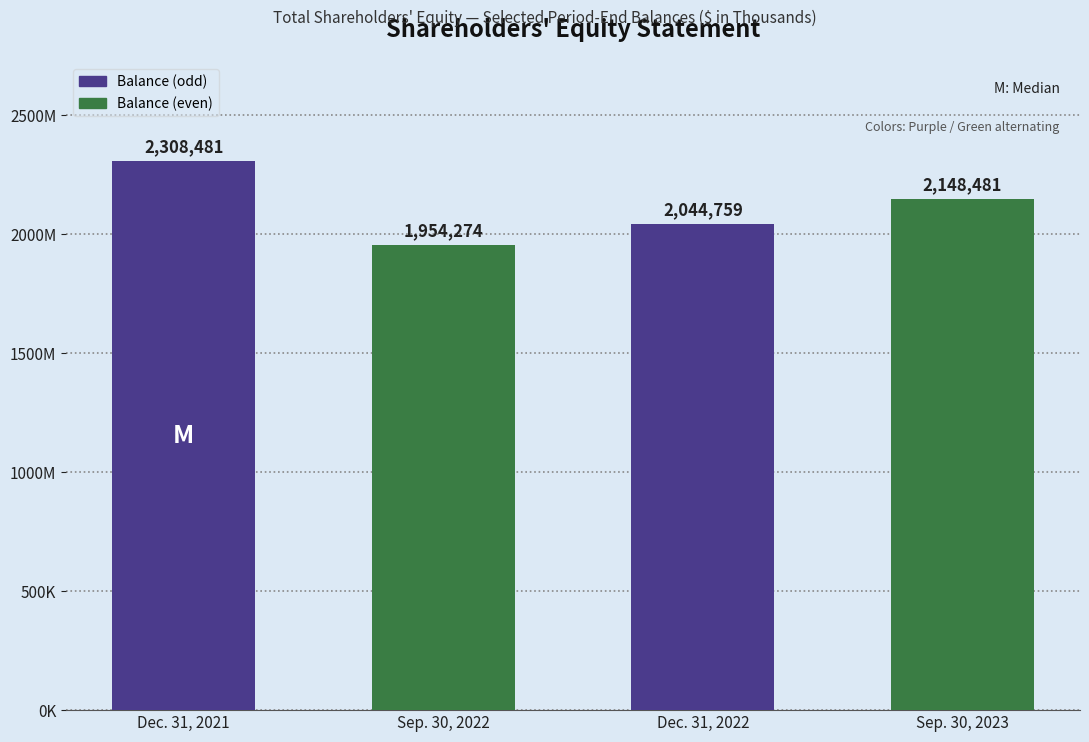

What is the difference between the values at Sep. 30, 2022 and Dec. 31, 2022?

90485